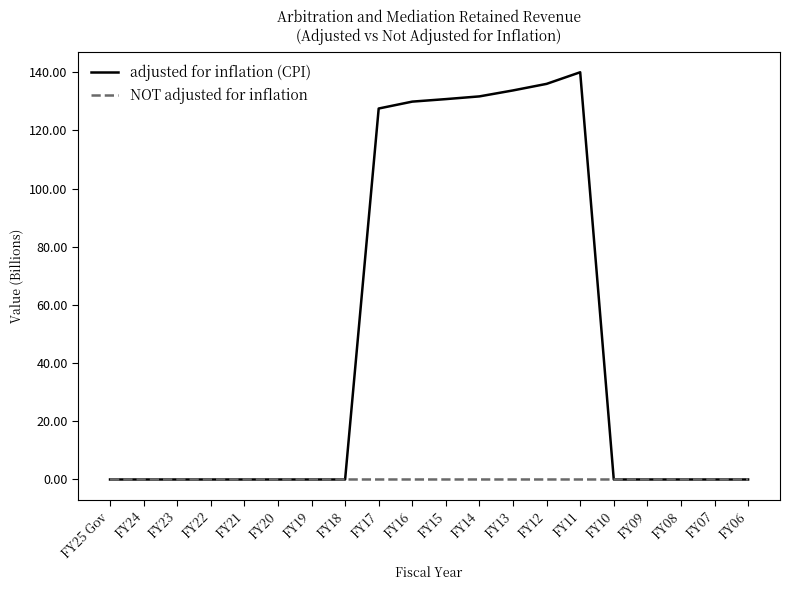

True or false: NOT adjusted for inflation and adjusted for inflation (CPI) intersect in this chart.

False